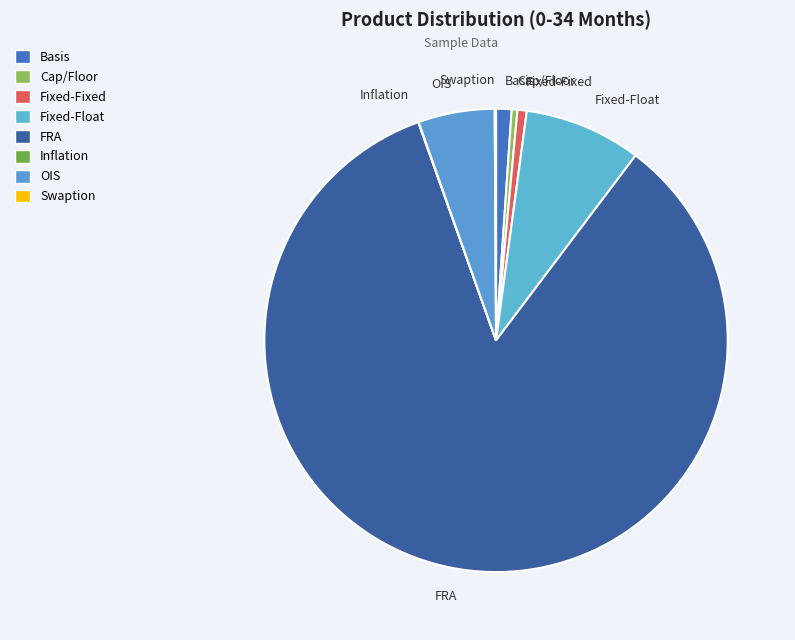

Between Fixed-Fixed and FRA, which is larger?

FRA